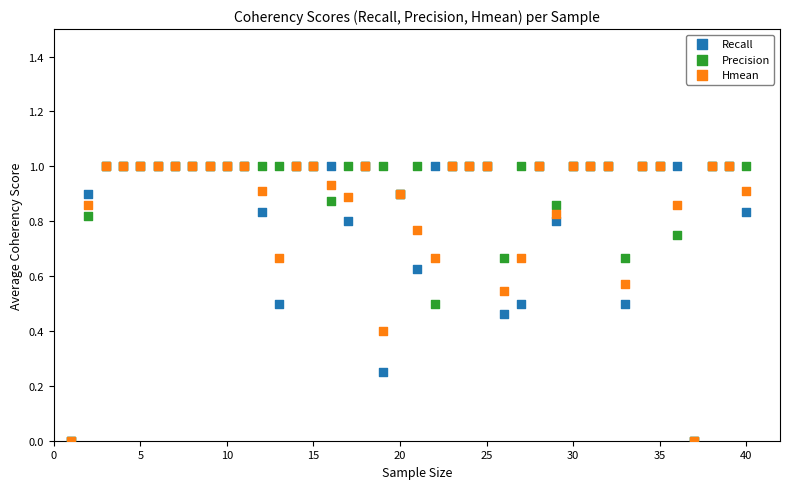

What are all the series names shown in the legend?

Recall, Precision, Hmean